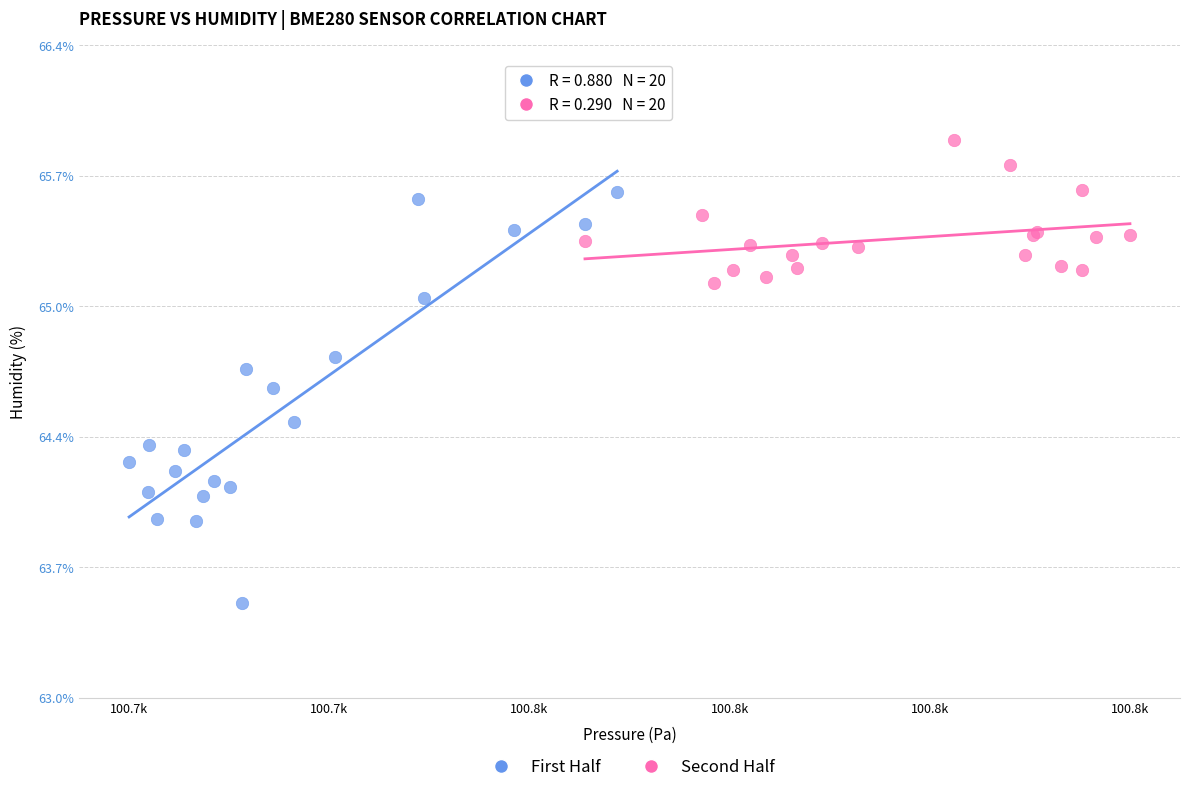

What are all the series names shown in the legend?

First Half, Second Half